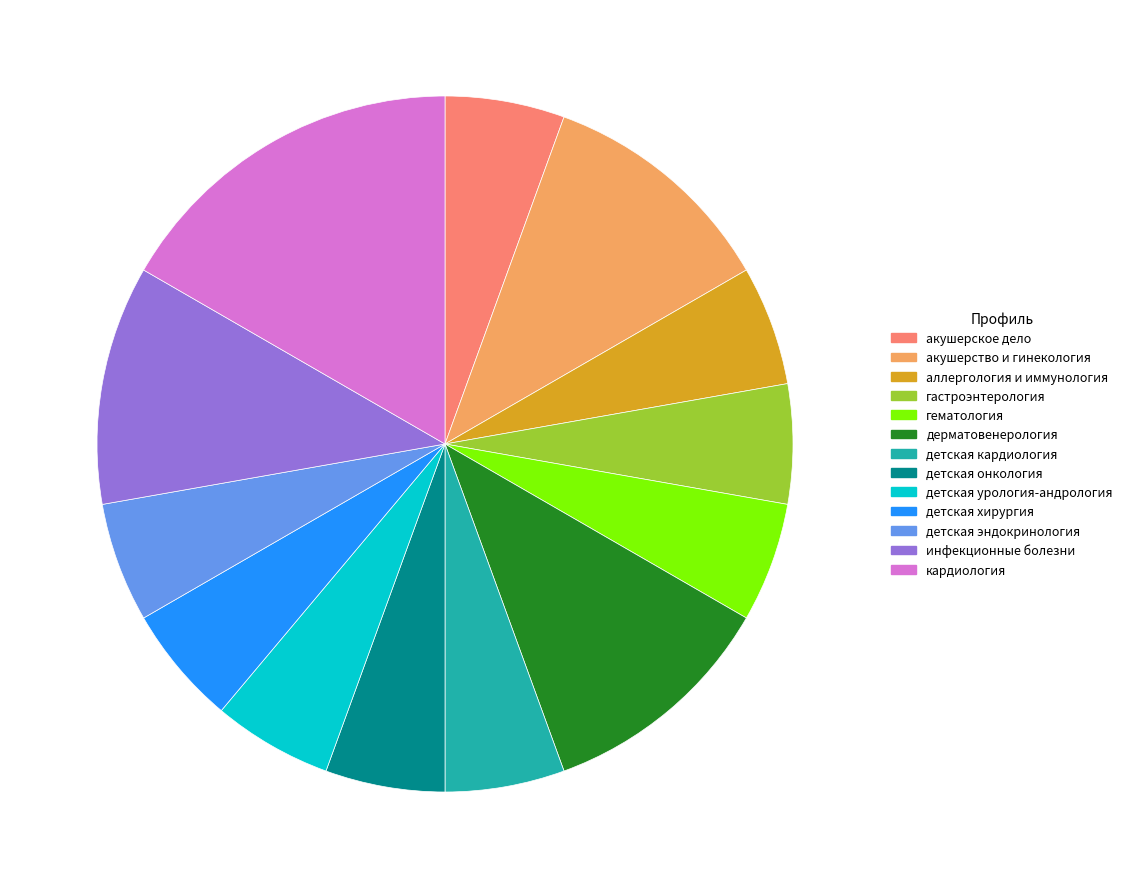

The детская онкология slice represents 6% of the pie. True or false?

True